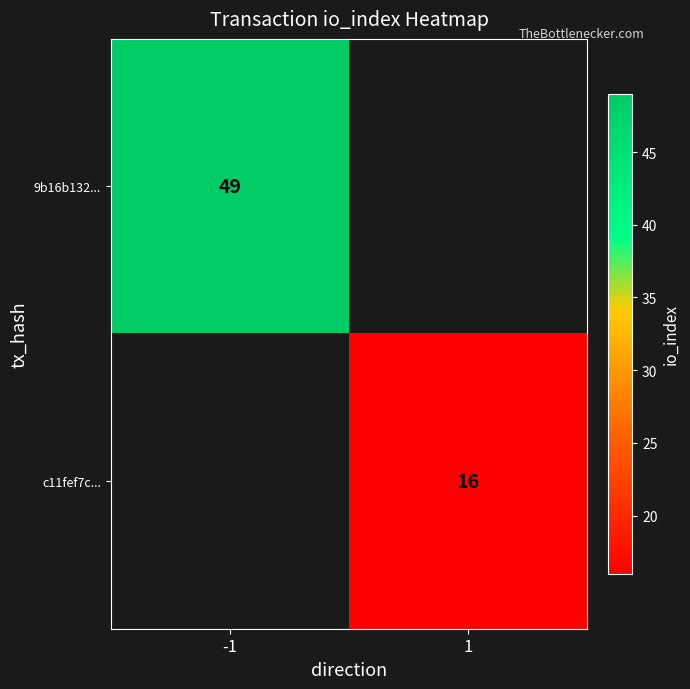

Is it true that 9b16b132... equals 49 at -1?

True